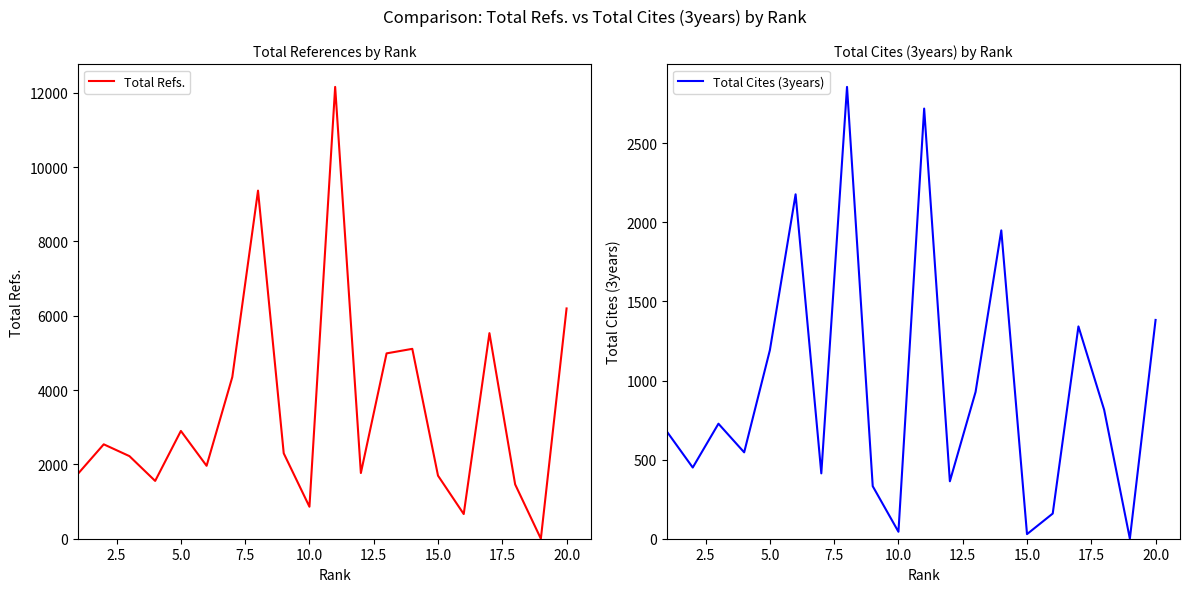

What is the highest value of the Total Refs. series?

12157